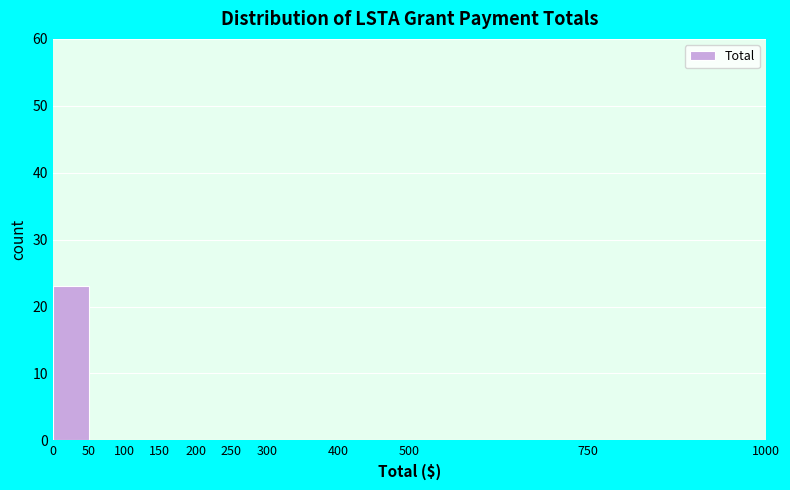

Reading left to right, list every bar in this chart as the range it spans on the x-axis followed by its height. The values are not printed on the chart, so give them approximately, as read against the axis.

0 to 50: 23
50 to 100: 0
100 to 150: 0
150 to 200: 0
200 to 250: 0
250 to 300: 0
300 to 400: 0
400 to 500: 0
500 to 750: 0
750 to 1000: 0